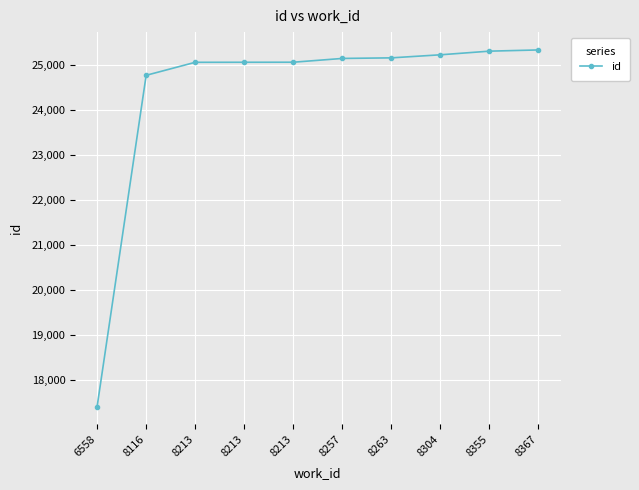

What is the value of the 7th point from the left?

25158